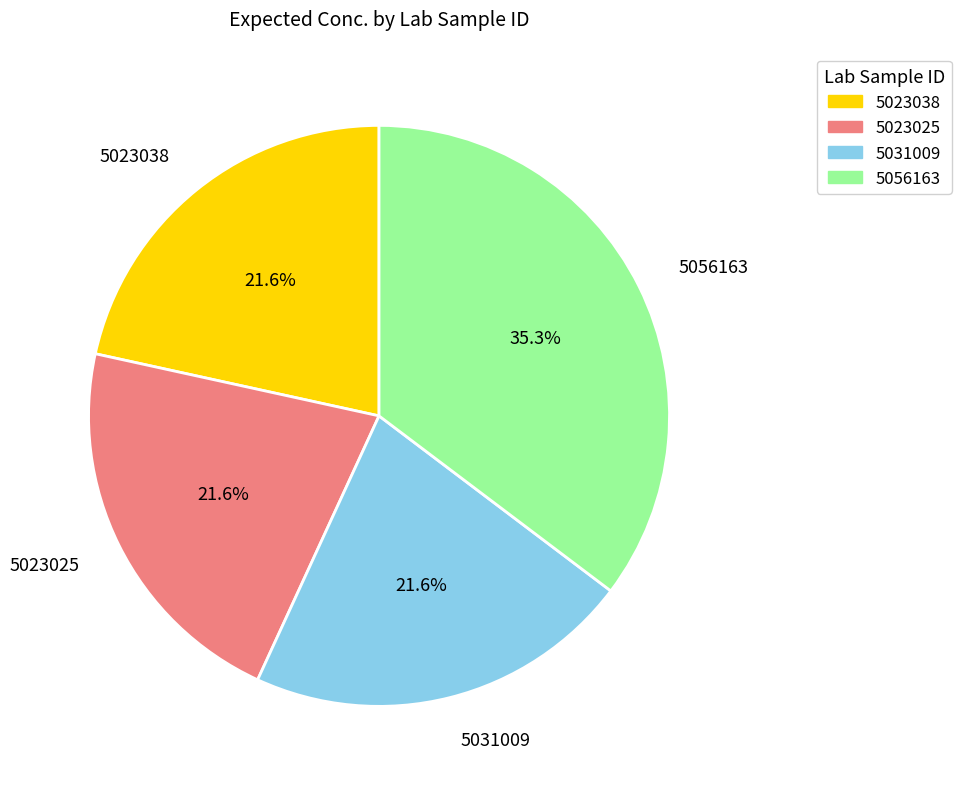

Between 5056163 and 5031009, which is larger?

5056163